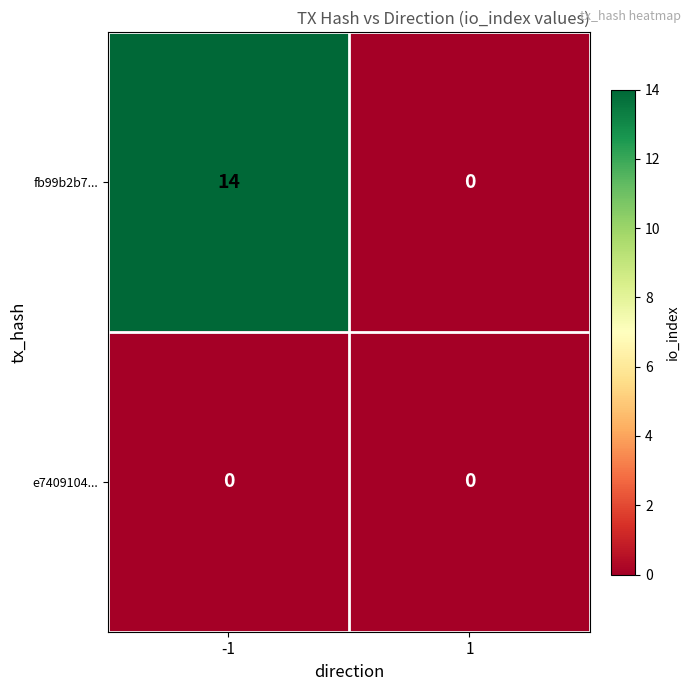

Reading left to right, transcribe all the data shown in this chart.

fb99b2b7...: 14	0
e7409104...: 0	0